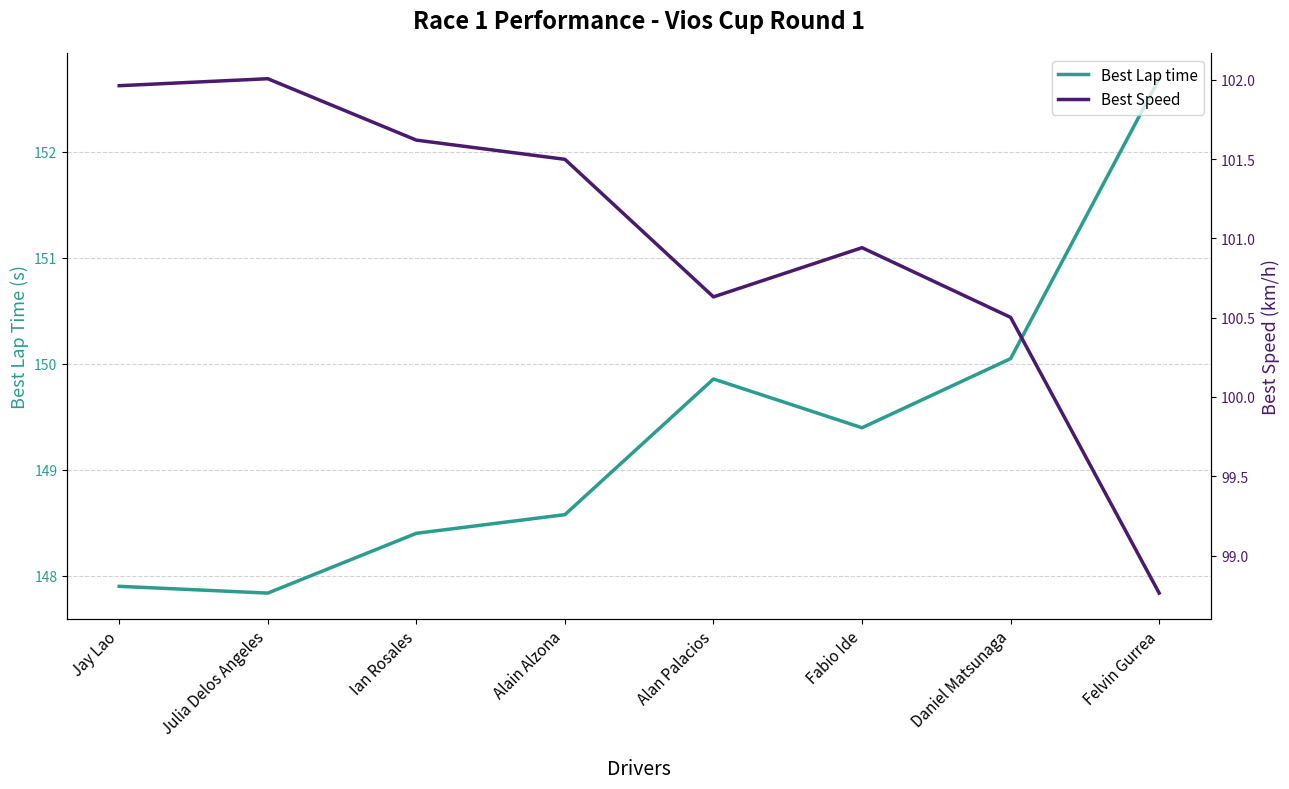

True or false: Best Speed and Best Lap time intersect in this chart.

False